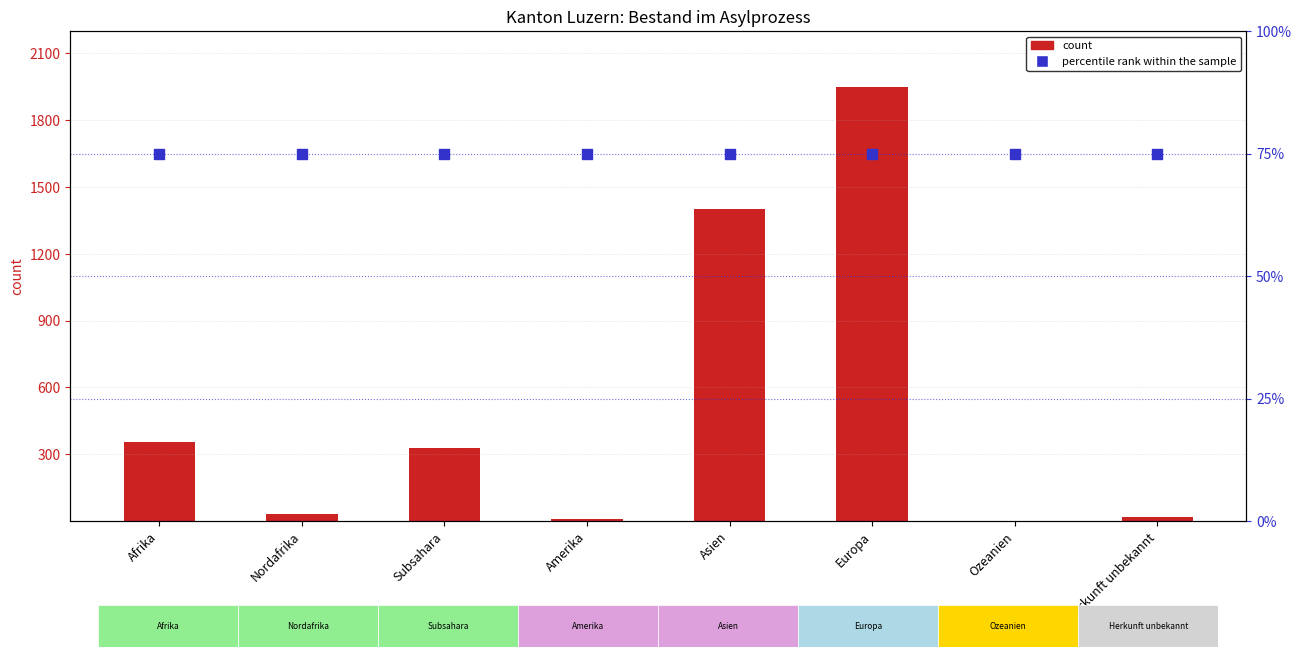

Which series has the widest spread of Y values?

count